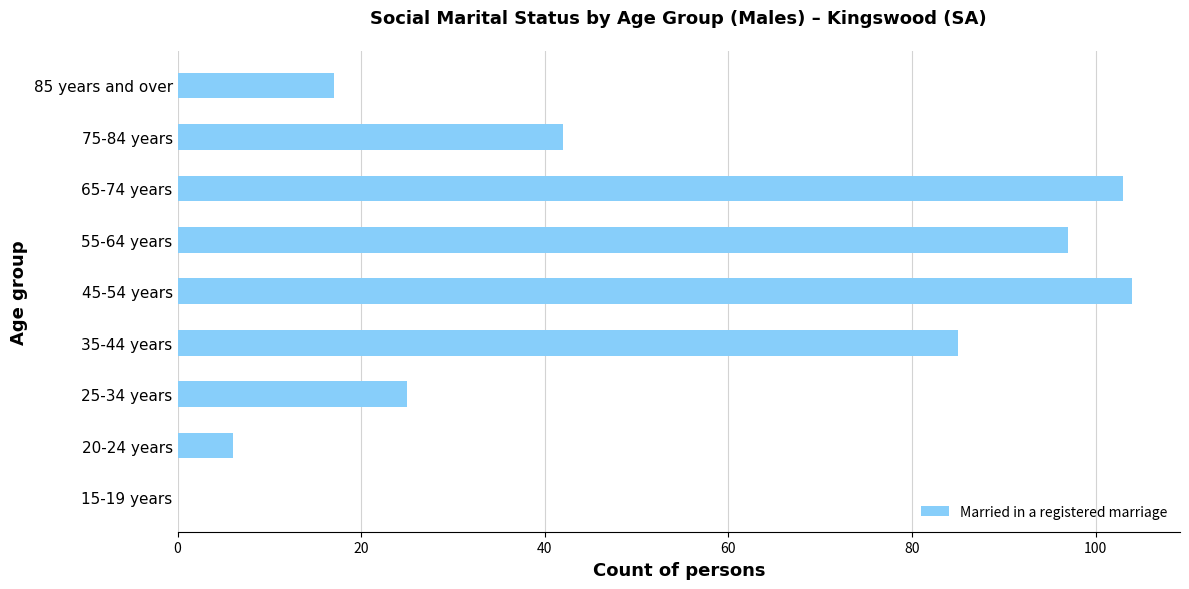

What is the change in value from 15-19 years to 75-84 years?

+42